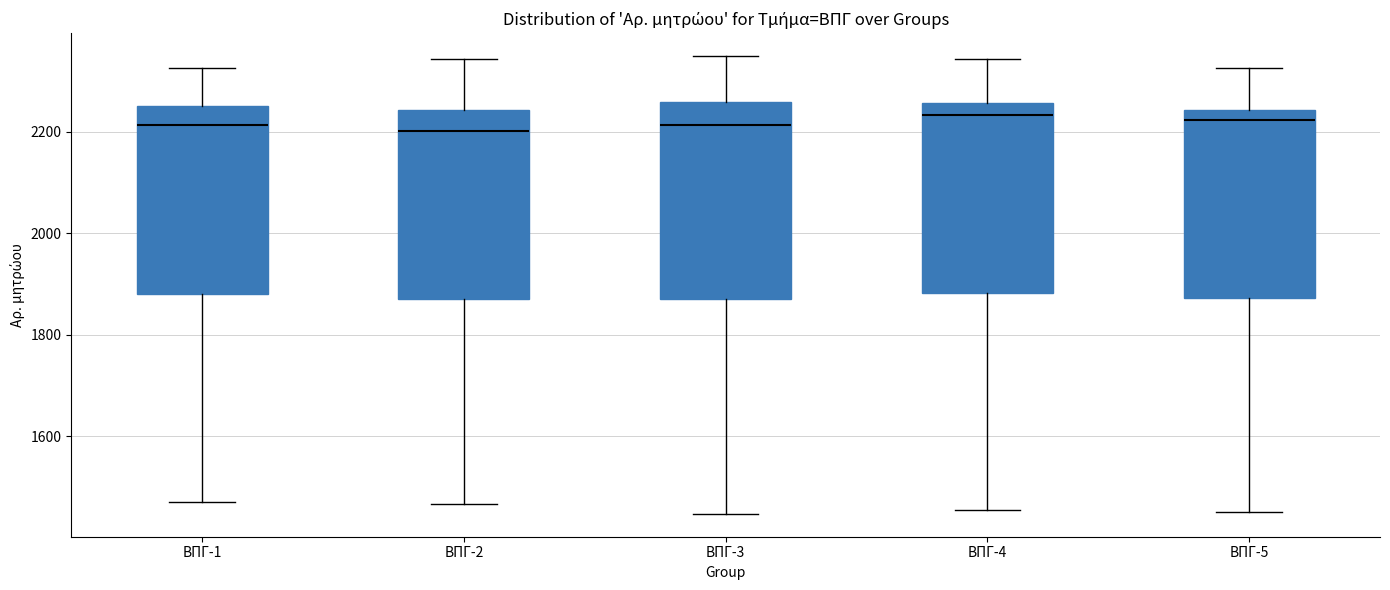

Reading left to right, transcribe this box plot: for each box, give where its median line is, the range the box spans, and where its two whiskers end, as read against the y-axis. The values are not printed on the chart, so give them approximately, as read against the axis.

ΒΠΓ-1: median 2220, box 1880 to 2260, whiskers 1480 to 2320
ΒΠΓ-2: median 2200, box 1880 to 2240, whiskers 1460 to 2340
ΒΠΓ-3: median 2220, box 1880 to 2260, whiskers 1440 to 2340
ΒΠΓ-4: median 2240, box 1880 to 2260, whiskers 1460 to 2340
ΒΠΓ-5: median 2220, box 1880 to 2240, whiskers 1460 to 2320